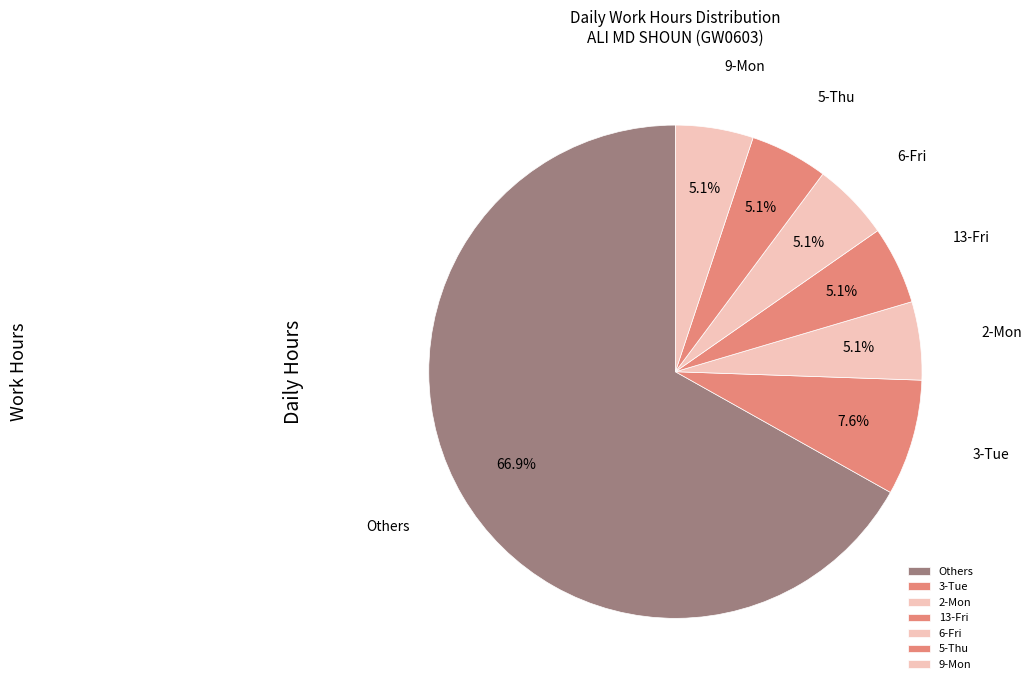

Count the number of slices in the pie.

7